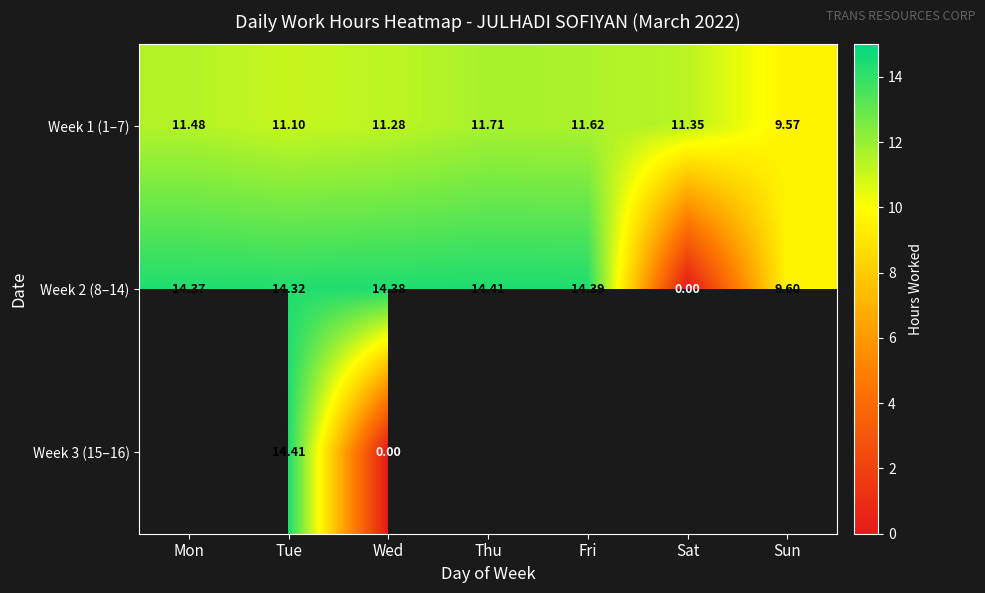

How many series are shown in this chart?

3